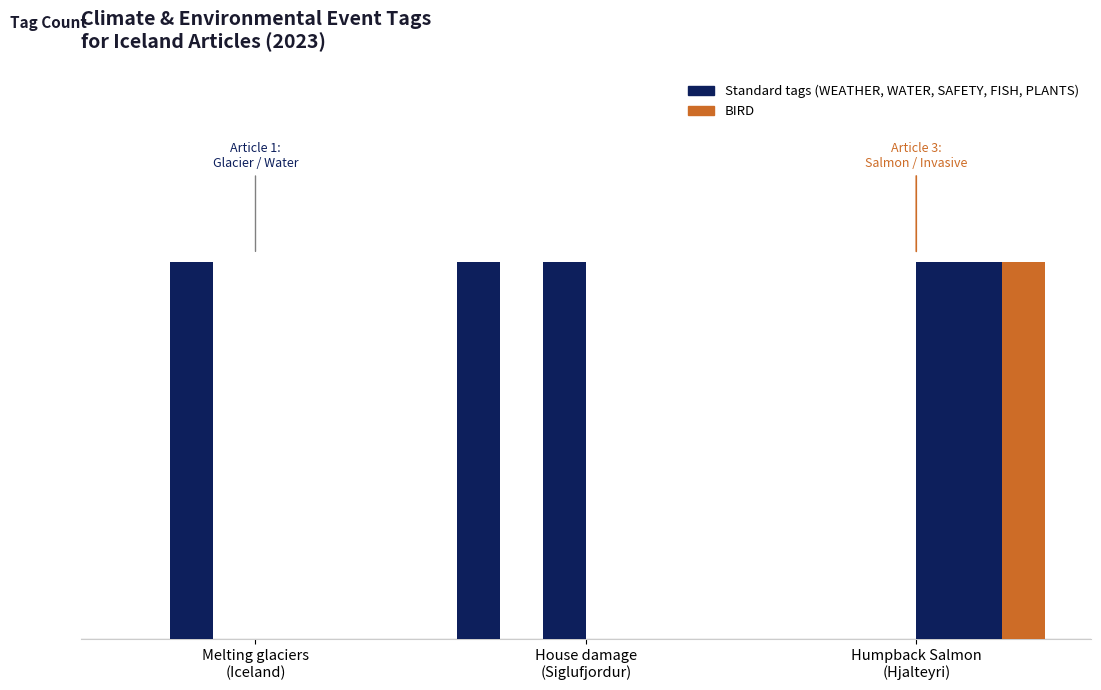

Does the chart contain stacked bars?

No